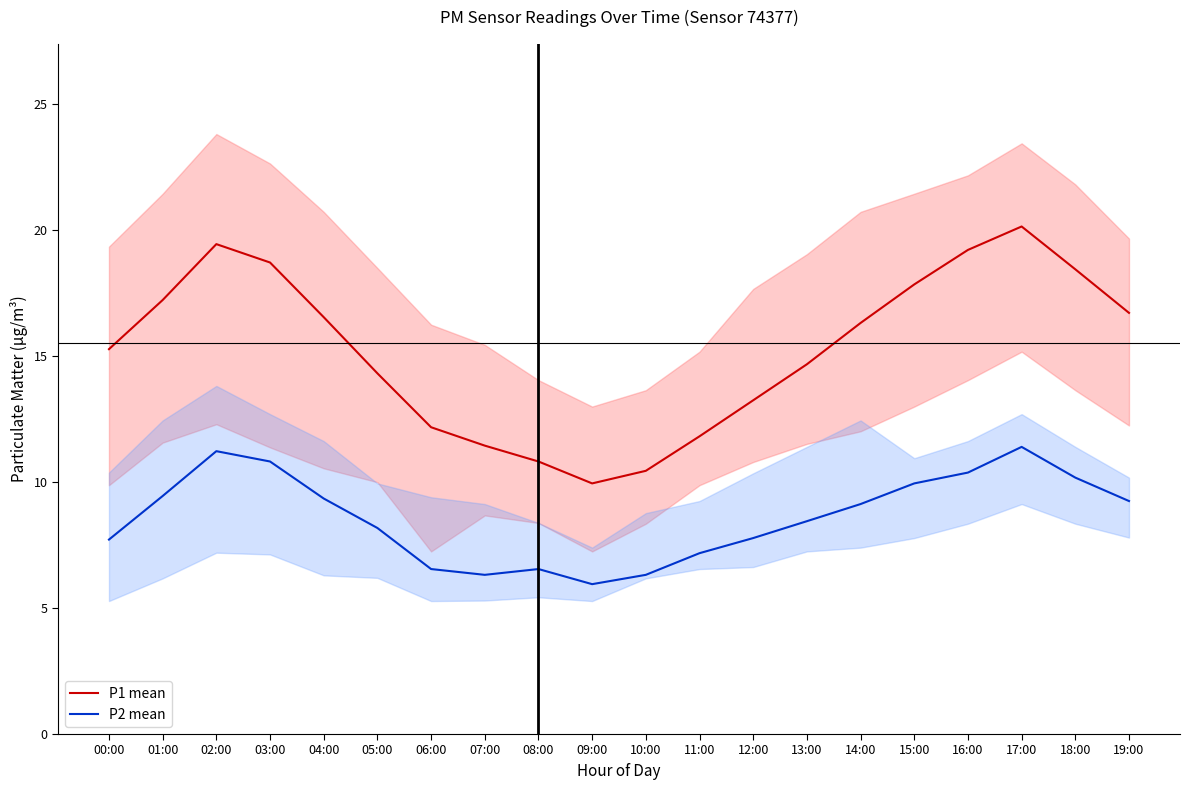

At which label is P1 mean closest to 15?

00:00